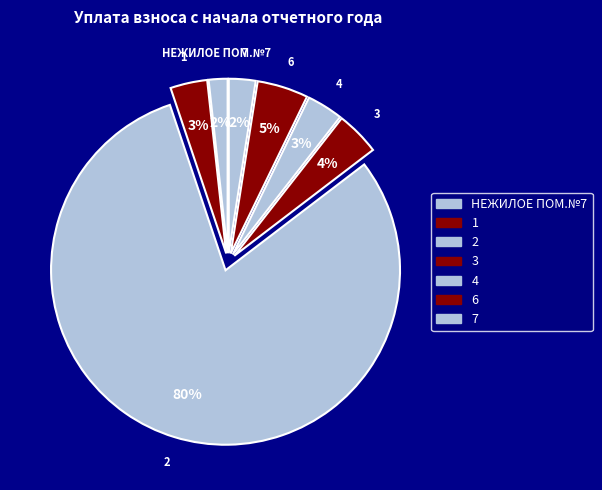

Between НЕЖИЛОЕ ПОМ.№7 and 4, which is larger?

4